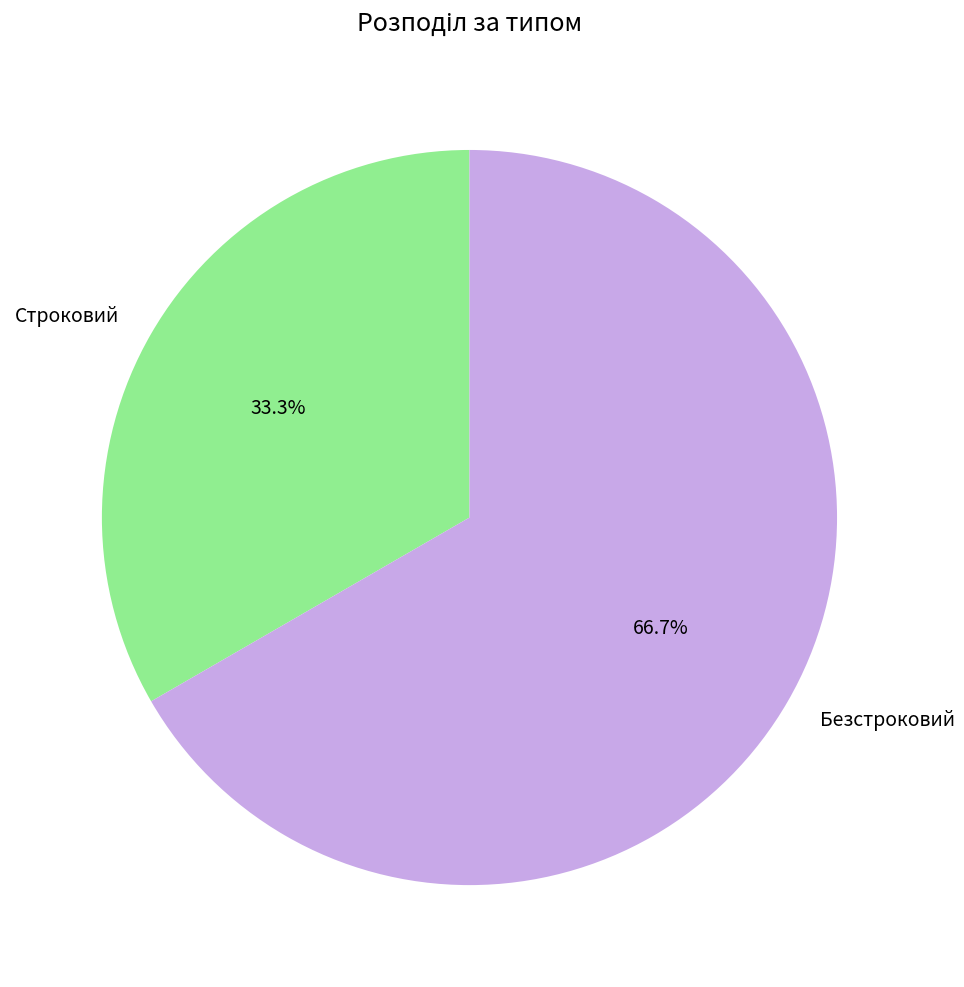

Count the number of slices in the pie.

2